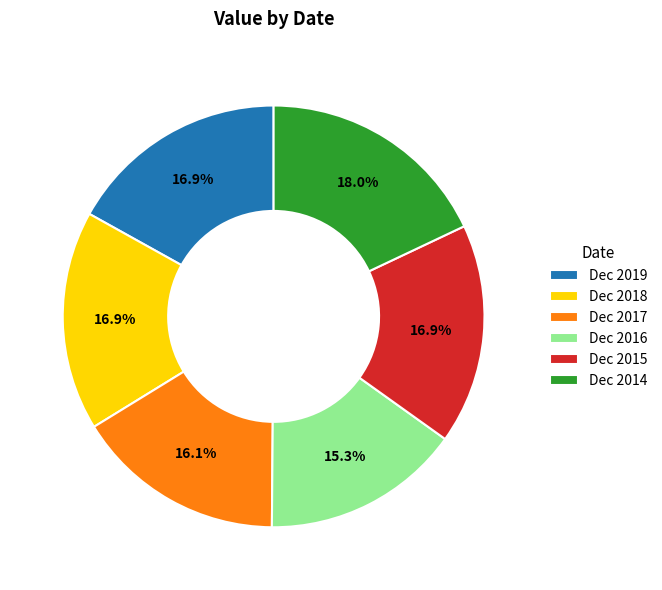

How many segments does this pie chart have?

6